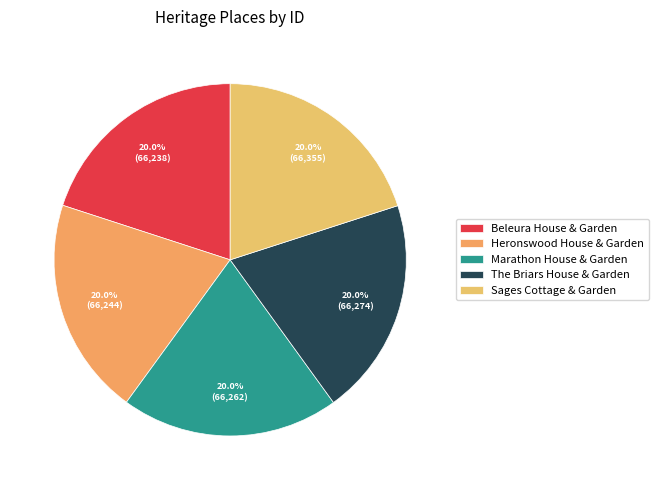

Approximately how many times larger is the value at The Briars House & Garden compared to Beleura House & Garden?

1.0